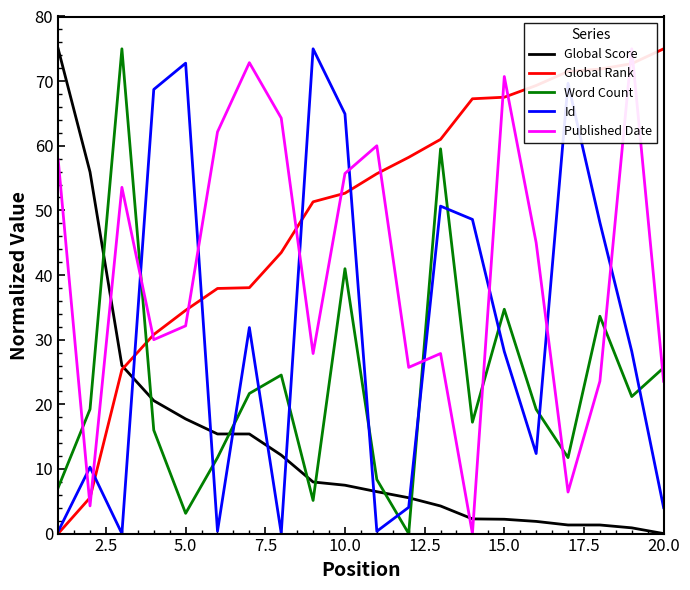

What is the average value of the Global Rank series?

49.5